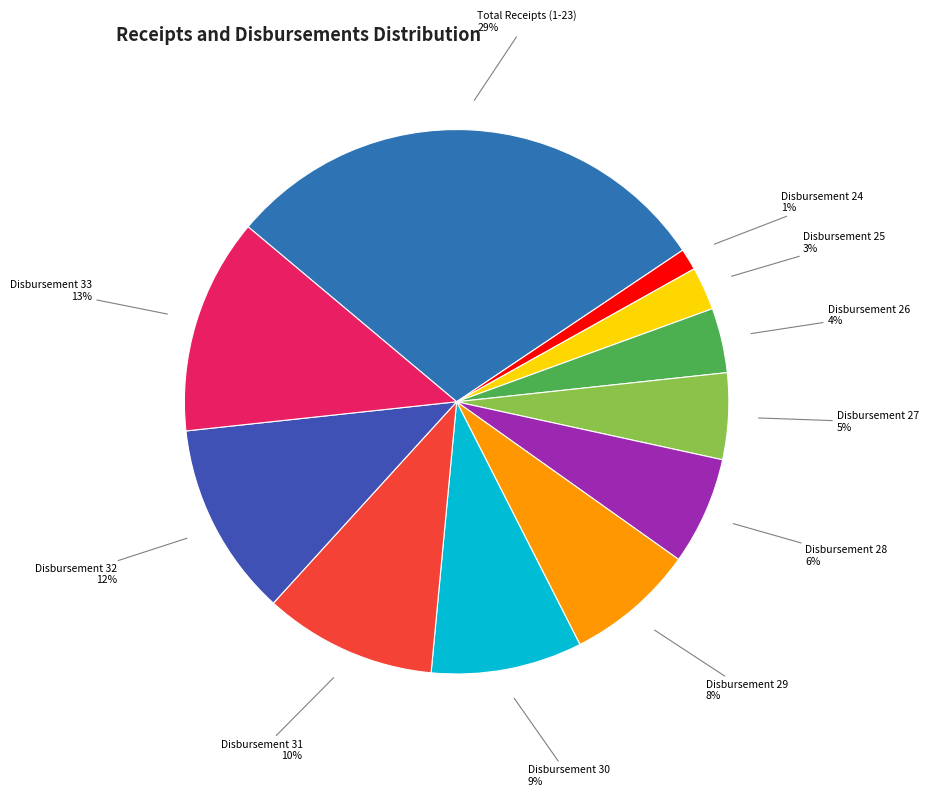

To the nearest percent, what is the difference between the largest and smallest slice percentages?

28%